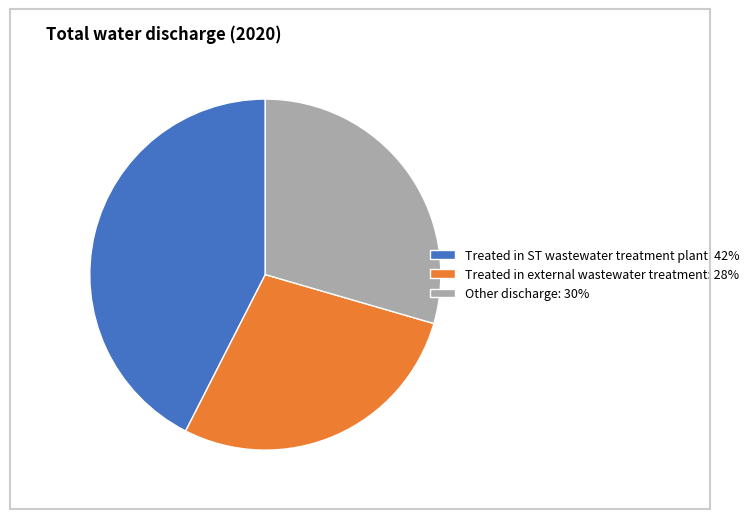

True or false: Treated in ST wastewater treatment plant: 42% accounts for 52% of the total.

False